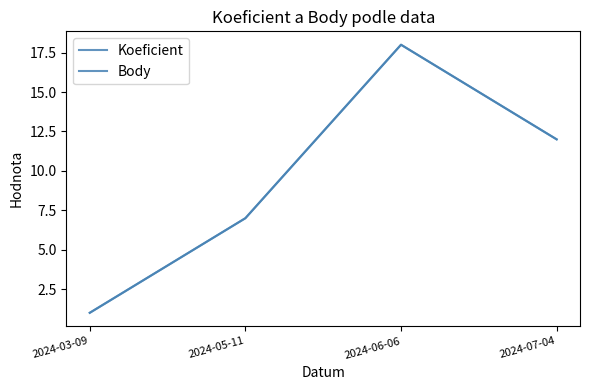

True or false: Body and Koeficient intersect in this chart.

False